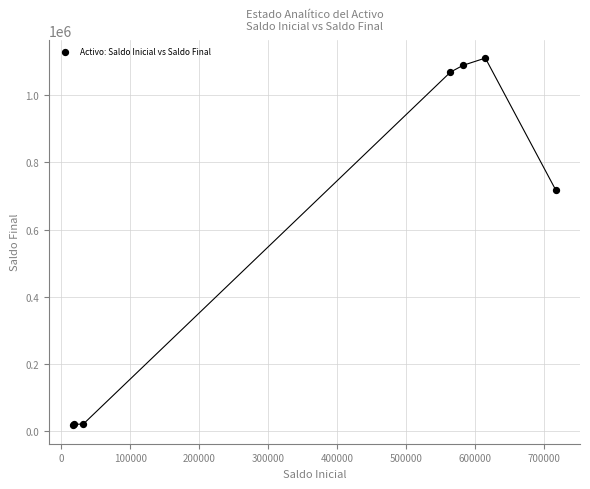

What Y value in the scatter plot is closest to 563807?

716969.4